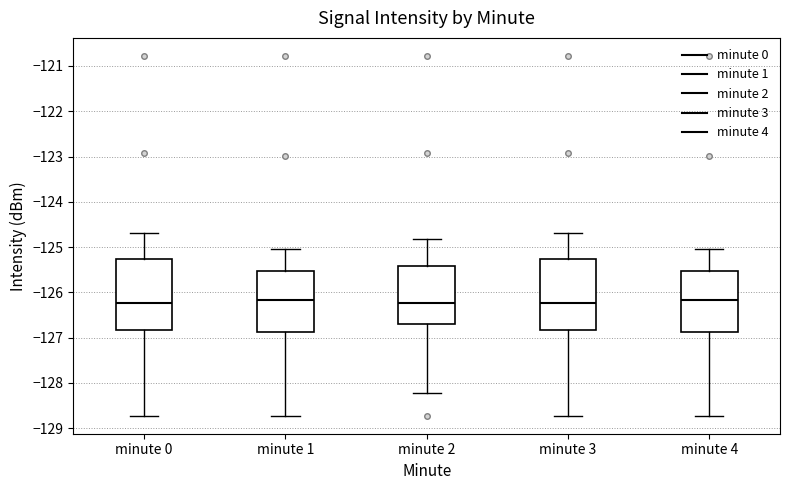

Reading left to right, transcribe this box plot: for each box, give where its median line is, the range the box spans, and where its two whiskers end, as read against the y-axis. The values are not printed on the chart, so give them approximately, as read against the axis.

minute 0: median -126.2, box -126.8 to -125.3, whiskers -128.7 to -124.7
minute 1: median -126.2, box -126.9 to -125.5, whiskers -128.7 to -125.0
minute 2: median -126.2, box -126.7 to -125.4, whiskers -128.2 to -124.8
minute 3: median -126.2, box -126.8 to -125.3, whiskers -128.7 to -124.7
minute 4: median -126.2, box -126.9 to -125.5, whiskers -128.7 to -125.0